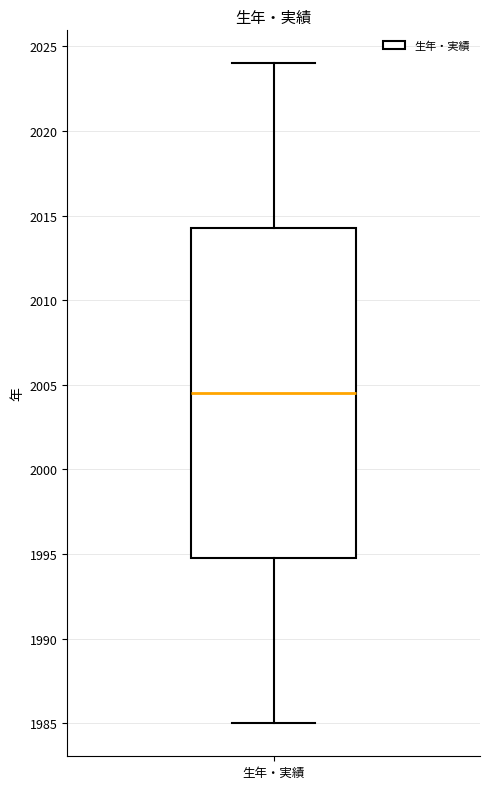

Where does the lower whisker of the box for 生年・実績 end on the y-axis? The values are not printed on the chart, so give them approximately, as read against the axis.

1985.0